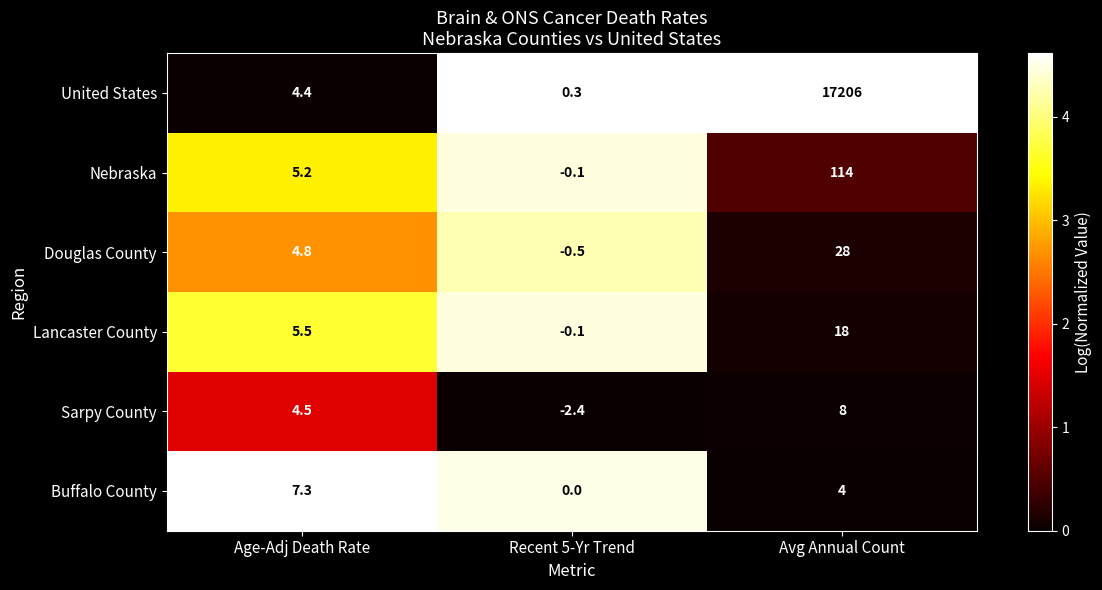

Reading right to left, extract all data points from this chart.

United States: Avg Annual Count=17206.0	Recent 5-Yr Trend=0.3	Age-Adj Death Rate=4.4
Nebraska: Avg Annual Count=114.0	Recent 5-Yr Trend=-0.1	Age-Adj Death Rate=5.2
Douglas County: Avg Annual Count=28.0	Recent 5-Yr Trend=-0.5	Age-Adj Death Rate=4.8
Lancaster County: Avg Annual Count=18.0	Recent 5-Yr Trend=-0.1	Age-Adj Death Rate=5.5
Sarpy County: Avg Annual Count=8.0	Recent 5-Yr Trend=-2.4	Age-Adj Death Rate=4.5
Buffalo County: Avg Annual Count=4.0	Recent 5-Yr Trend=0.0	Age-Adj Death Rate=7.3